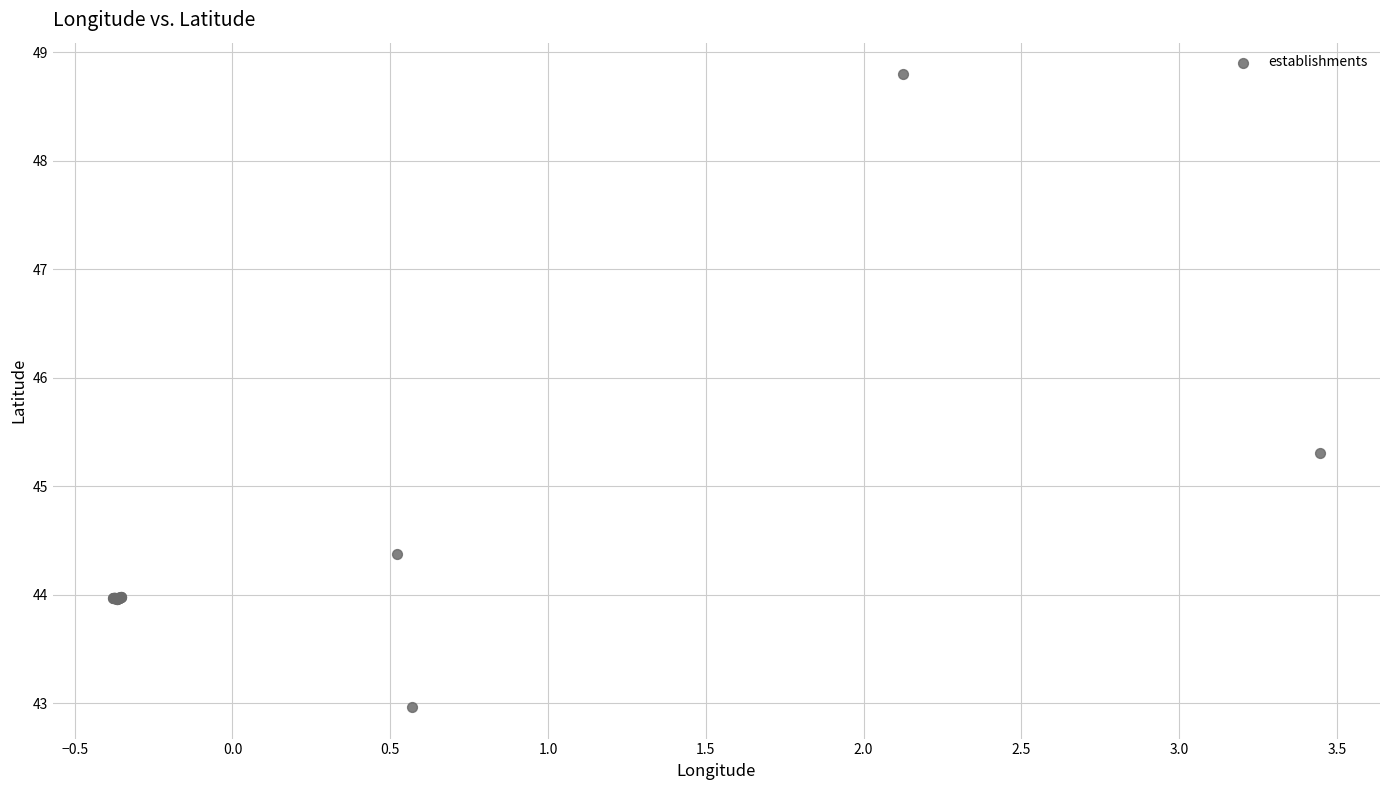

What Y value in the scatter plot is closest to 45?

45.3